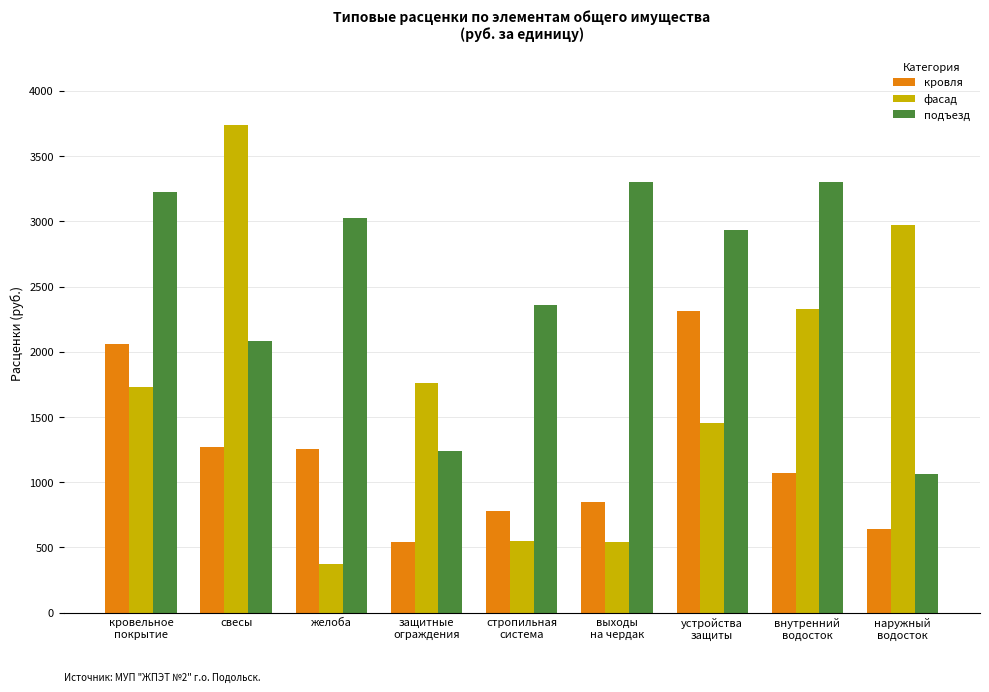

What is the sum of all кровля values?

10789.0